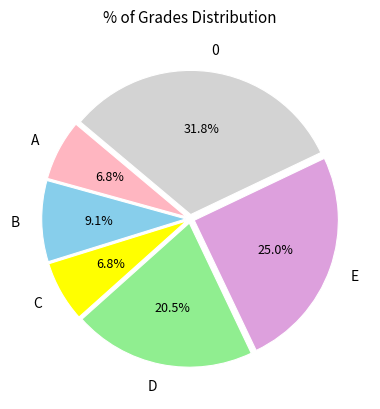

Is there a majority slice in this chart?

No